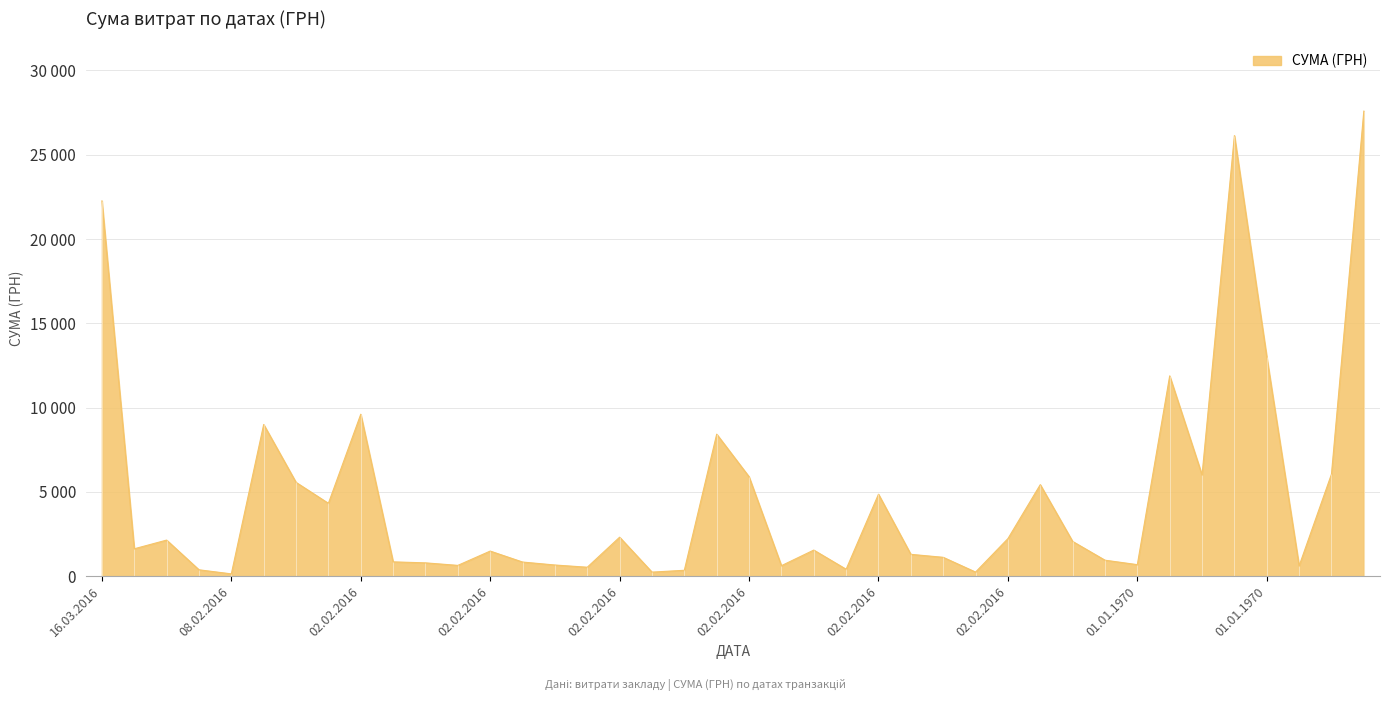

How many values exceed 1623?

20